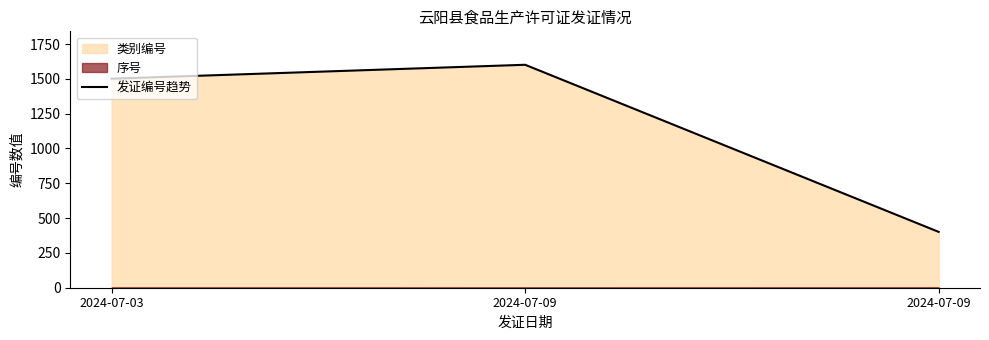

Reading left to right, extract all data points from this chart.

1501	1601	401